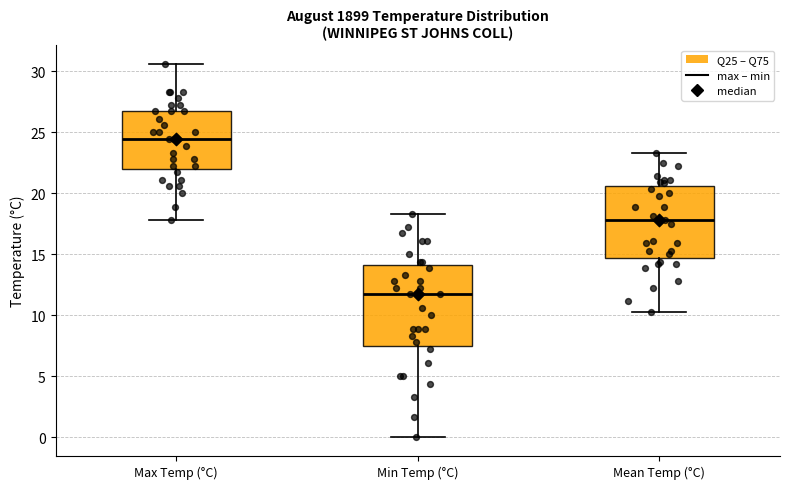

Reading left to right, read every box against the y-axis: the position of its median line, the range the box covers, and the ends of its whiskers. The values are not printed on the chart, so give them approximately, as read against the axis.

Max Temp (°C): median 24.5, box 22.0 to 26.5, whiskers 18.0 to 30.5
Min Temp (°C): median 11.5, box 7.5 to 14.0, whiskers 0.0 to 18.5
Mean Temp (°C): median 18.0, box 14.5 to 20.5, whiskers 10.5 to 23.5